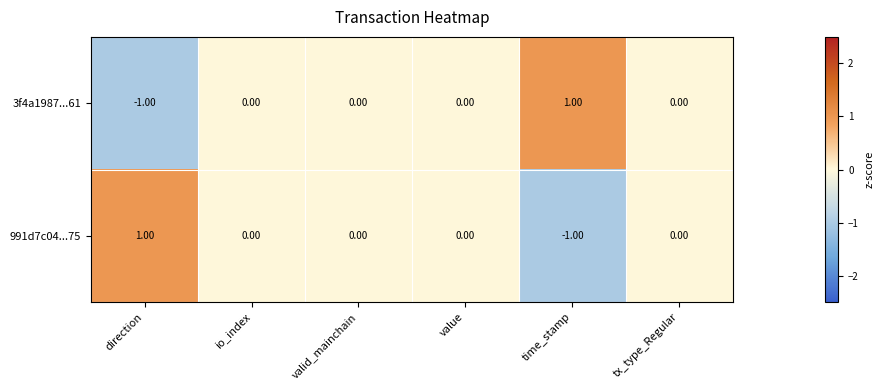

At which label does 991d7c04...75 reach its peak?

direction